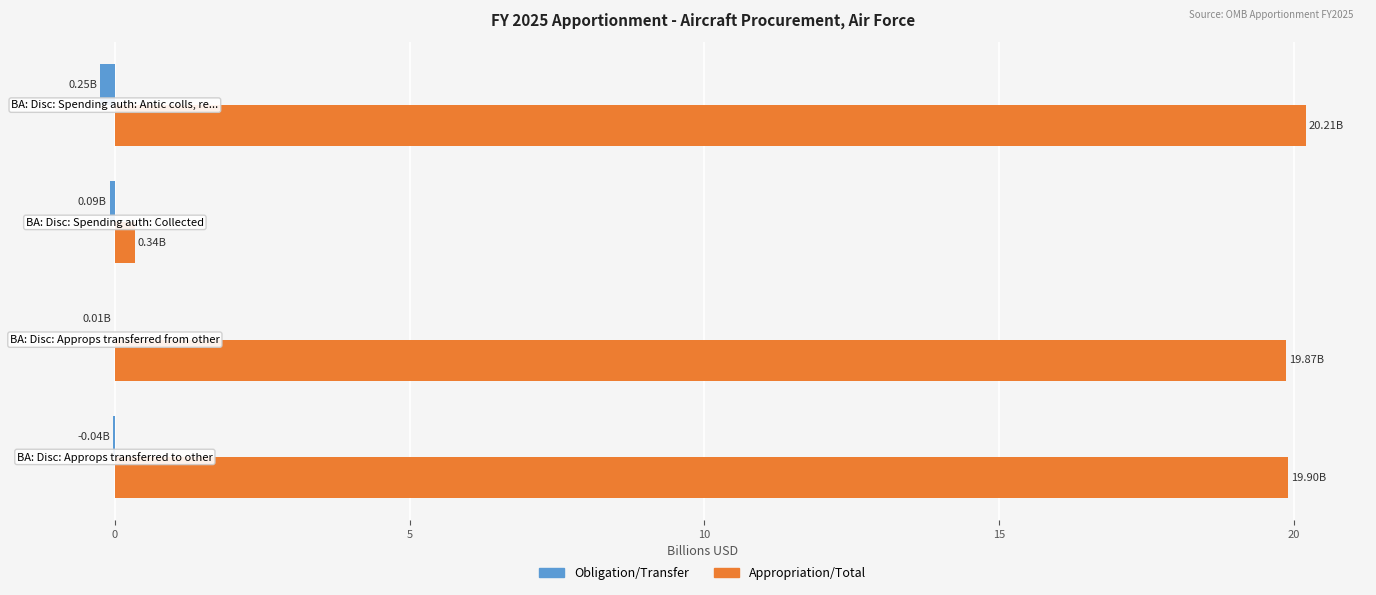

Which series has the largest total across all categories?

Appropriation/Total